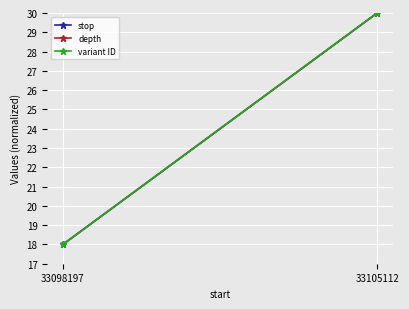

What is the sum of all stop values?

48.0